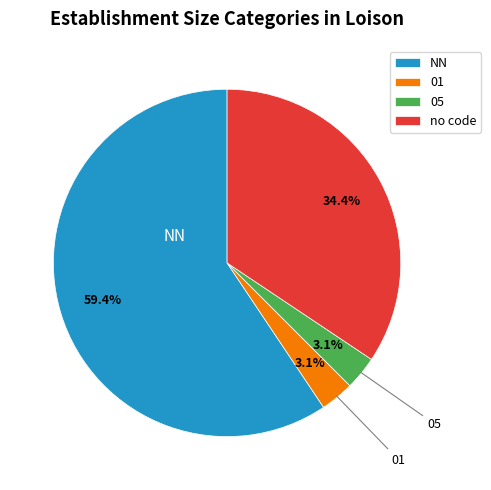

Which category accounts for the majority?

NN